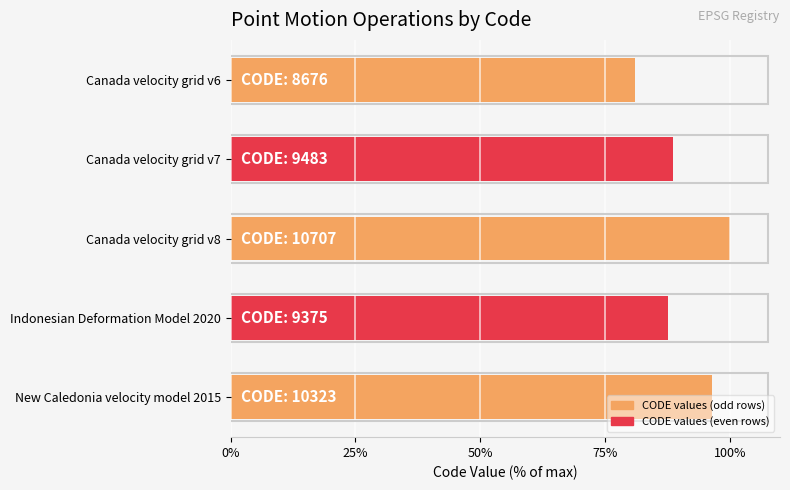

List the labels in order of value, smallest first.

Canada velocity grid v6, Indonesian Deformation Model 2020, Canada velocity grid v7, New Caledonia velocity model 2015, Canada velocity grid v8